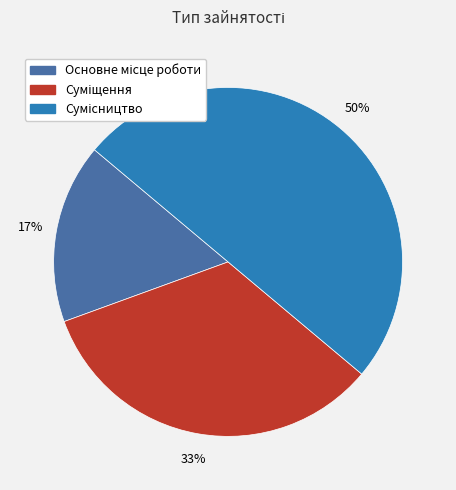

Count the number of slices in the pie.

3